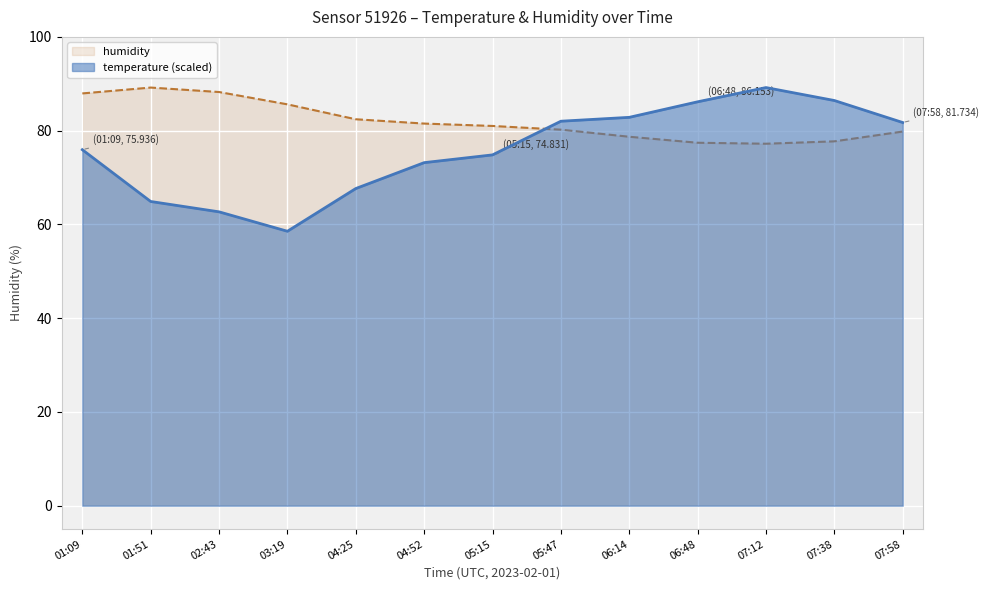

True or false: temperature has more than 2 points higher than both neighbors.

False